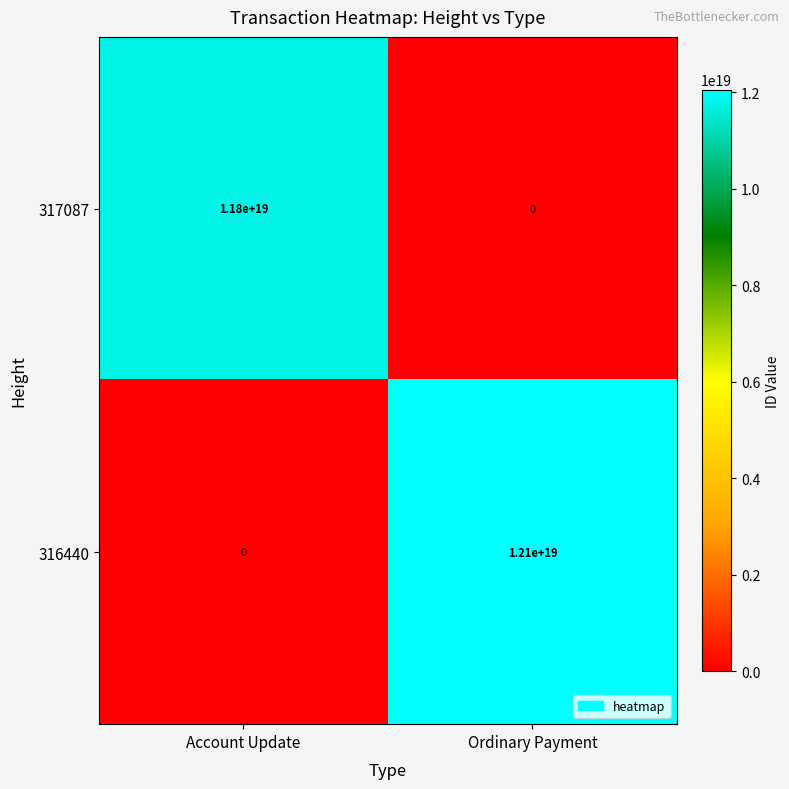

True or false: 316440 has a value of 0 at Account Update.

True